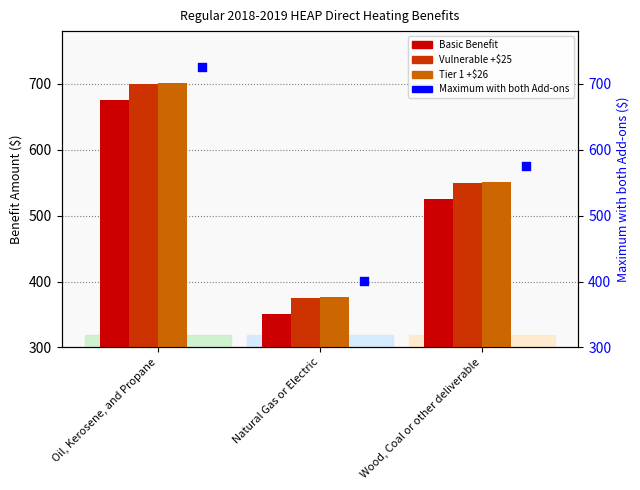

Which series has the widest spread of Y values?

Basic Benefit